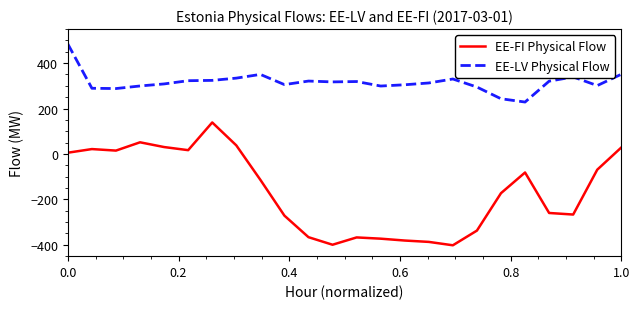

True or false: EE-LV Physical Flow and EE-FI Physical Flow cross at least once.

False